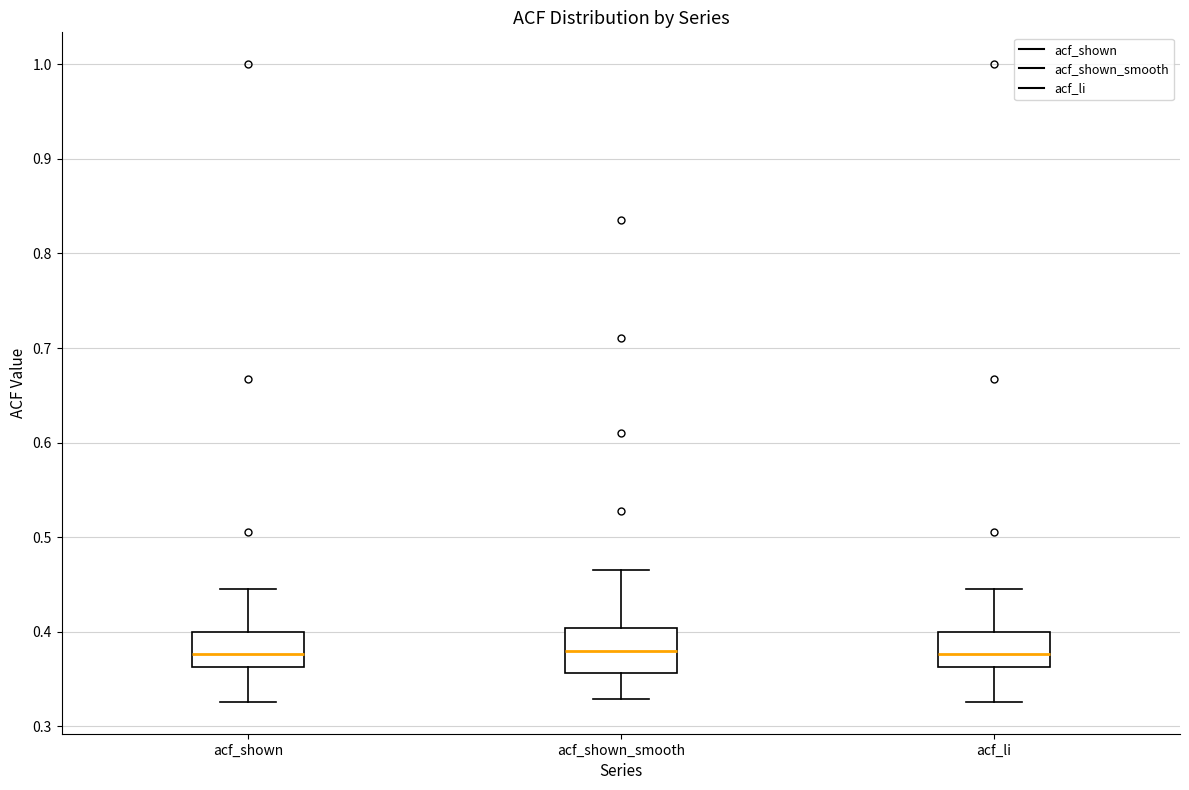

Reading left to right, transcribe this box plot: for each box, give where its median line is, the range the box spans, and where its two whiskers end, as read against the y-axis. The values are not printed on the chart, so give them approximately, as read against the axis.

acf_shown: median 0.38, box 0.36 to 0.40, whiskers 0.33 to 0.45
acf_shown_smooth: median 0.38, box 0.36 to 0.40, whiskers 0.33 to 0.47
acf_li: median 0.38, box 0.36 to 0.40, whiskers 0.33 to 0.45